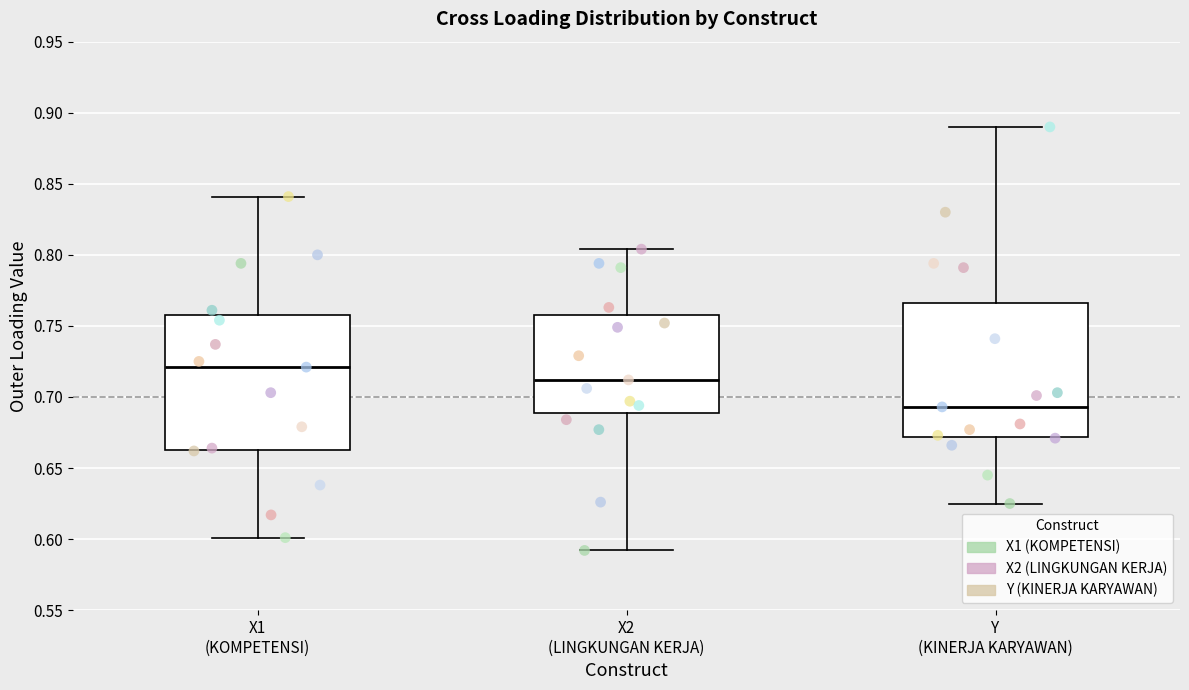

Reading left to right, read every box against the y-axis: the position of its median line, the range the box covers, and the ends of its whiskers. The values are not printed on the chart, so give them approximately, as read against the axis.

X1 (KOMPETENSI): median 0.720, box 0.665 to 0.760, whiskers 0.600 to 0.840
X2 (LINGKUNGAN KERJA): median 0.710, box 0.690 to 0.760, whiskers 0.590 to 0.805
Y (KINERJA KARYAWAN): median 0.695, box 0.670 to 0.765, whiskers 0.625 to 0.890